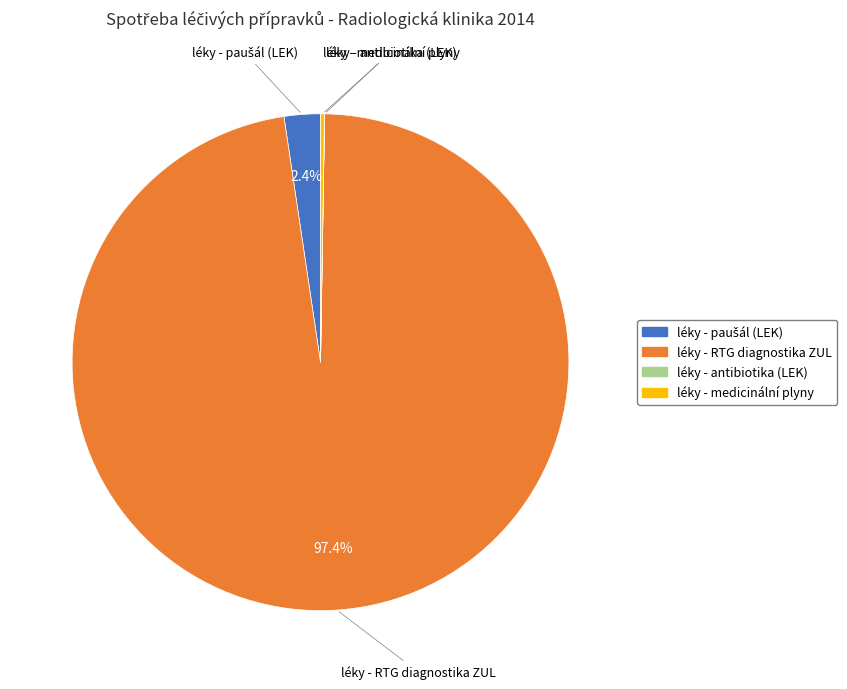

Is there any slice that represents more than half of the pie?

Yes